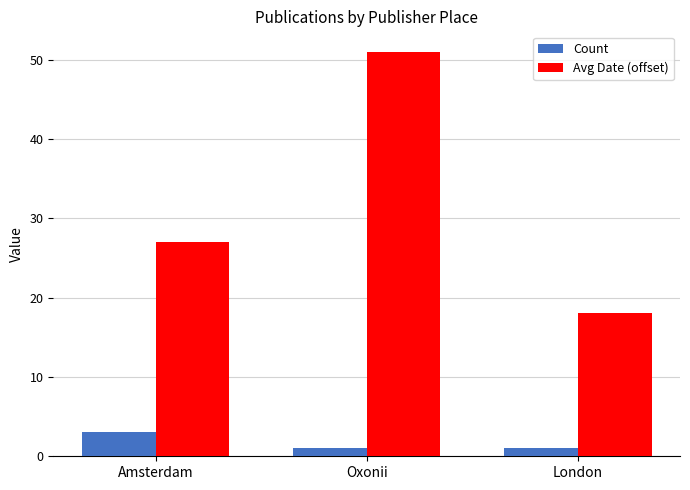

Are the bars horizontal?

No